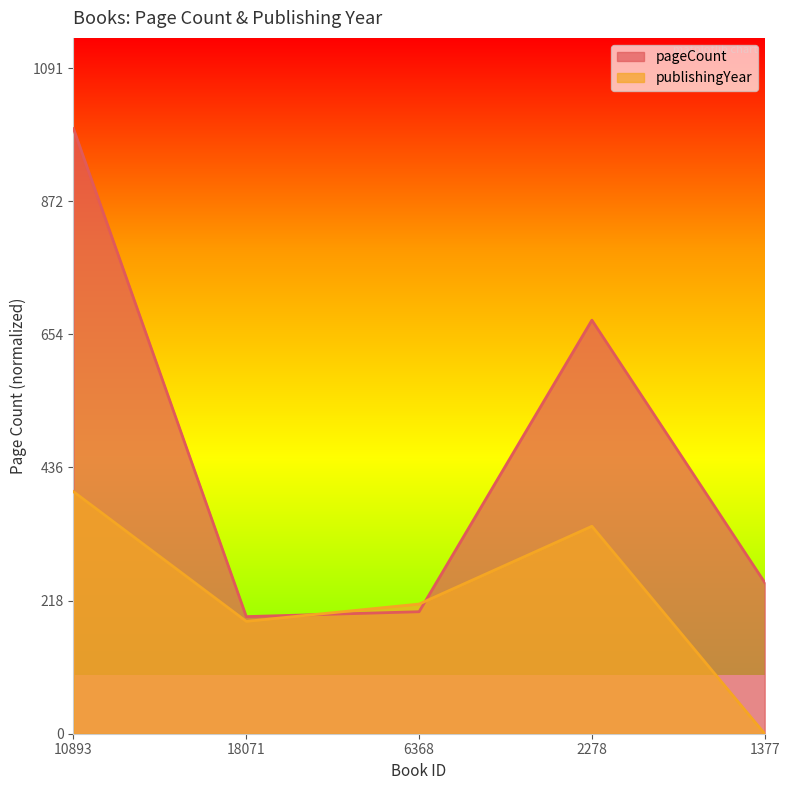

Where is publishingYear nearest to the value 198?

18071